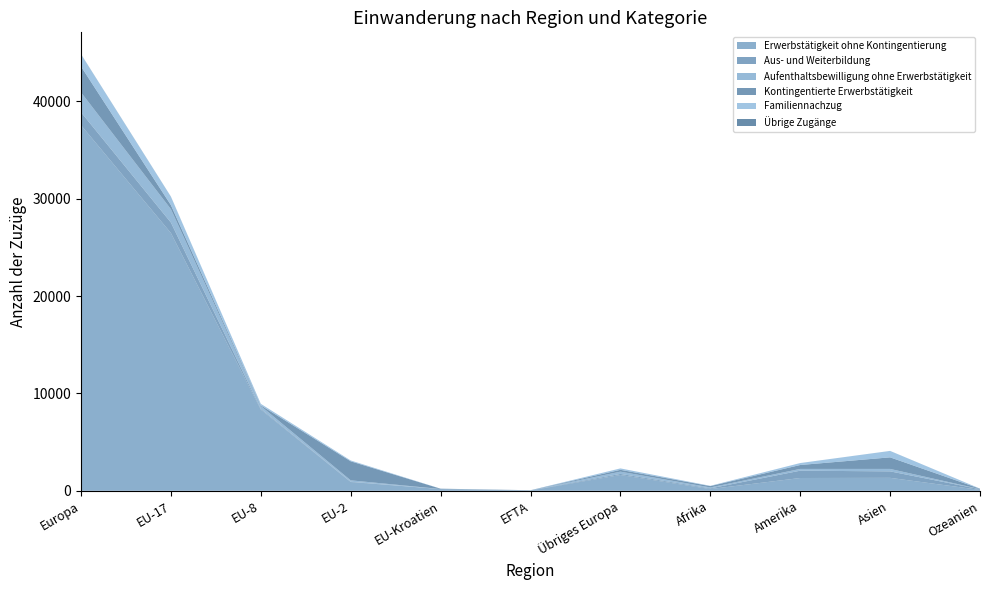

Reading right to left, list all the values displayed in this chart.

Erwerbstätigkeit ohne Kontingentierung: 94	1332	1316	179	1627	31	177	904	8342	26476	37557
Aus- und Weiterbildung: 69	666	751	72	108	24	7	30	81	1078	1328
Aufenthaltsbewilligung ohne Erwerbstätigkeit: 13	251	182	96	231	4	2	143	287	1377	2044
Kontingentierte Erwerbstätigkeit: 39	1188	402	136	189	1	29	1954	69	414	2656
Familiennachzug: 12	660	202	31	147	2	6	86	154	861	1256
Übrige Zugänge: 0	2	0	0	0	0	0	0	1	11	12